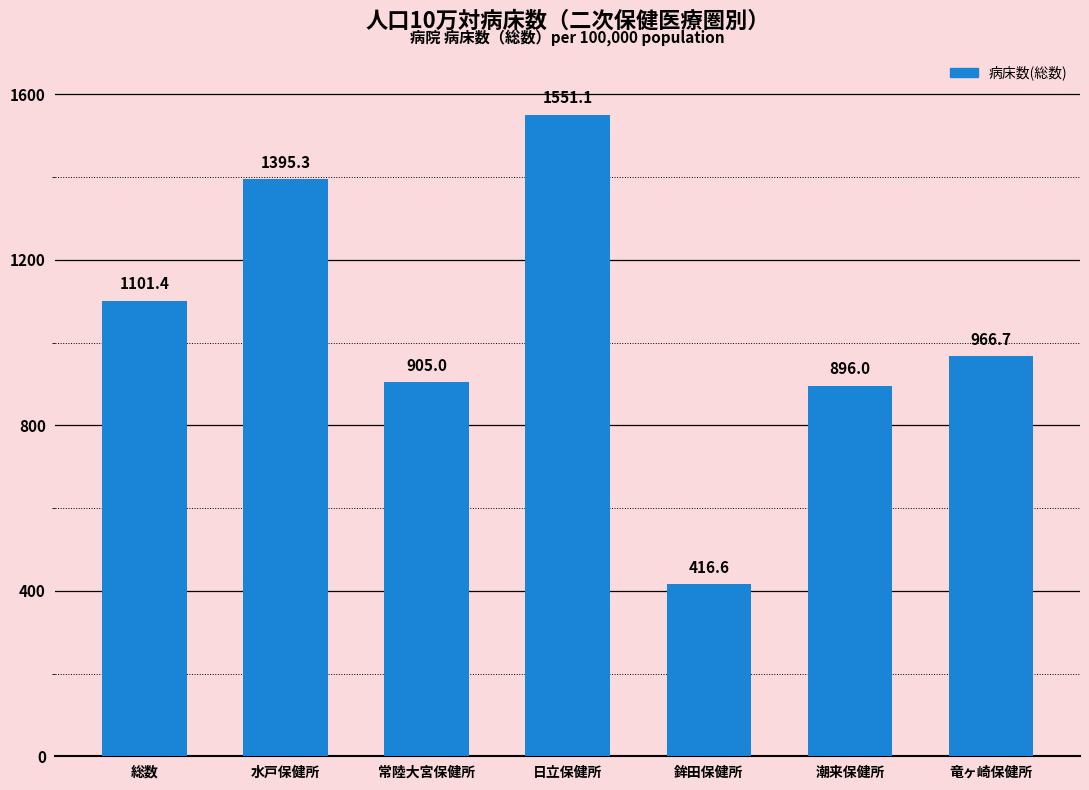

Are the bars horizontal?

No